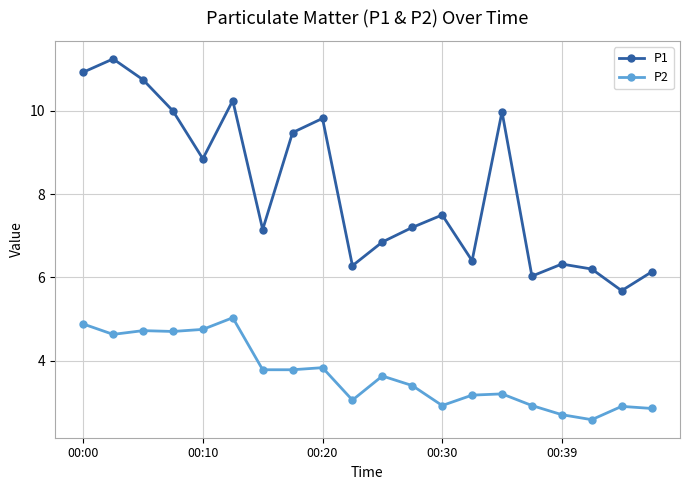

List the series in order of their overall mean, highest first.

P1, P2